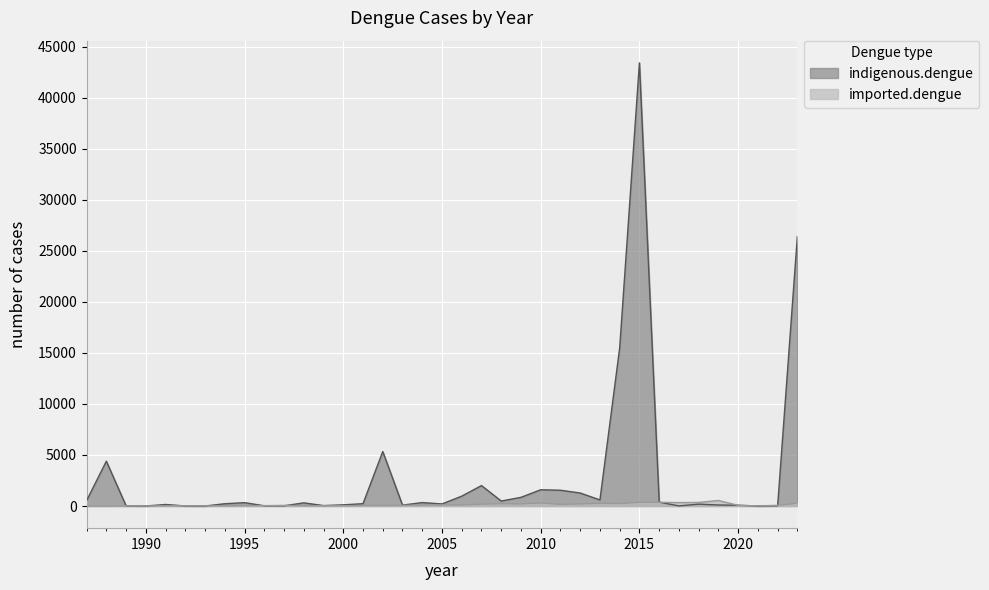

How many interior local valleys does the imported.dengue series have?

9